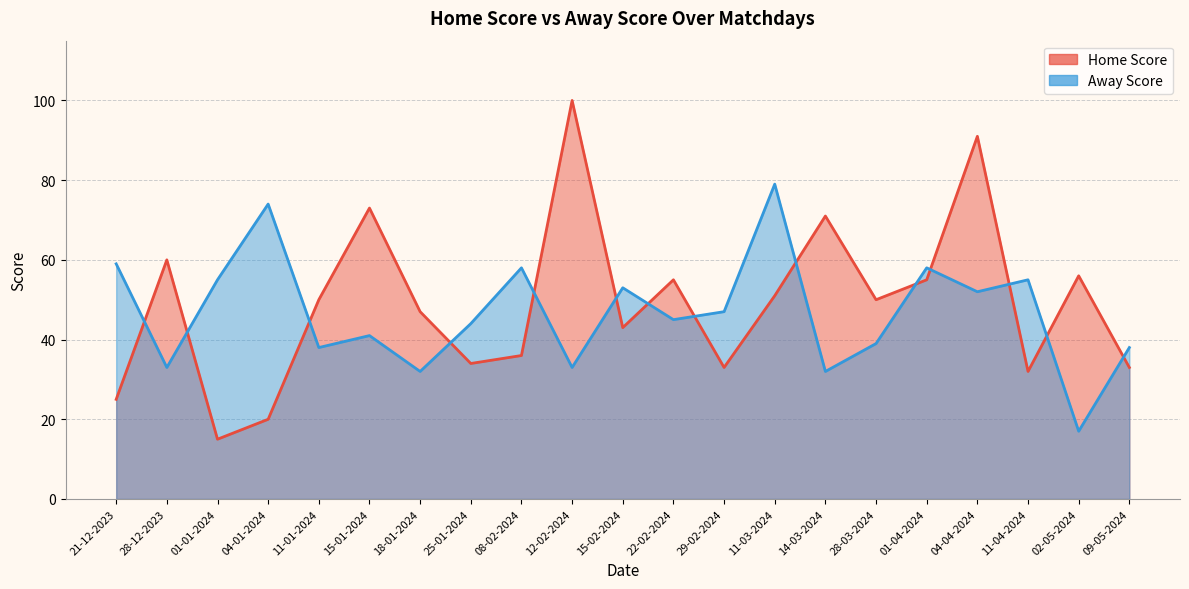

True or false: Away Score has more than 0 interior local peaks.

True